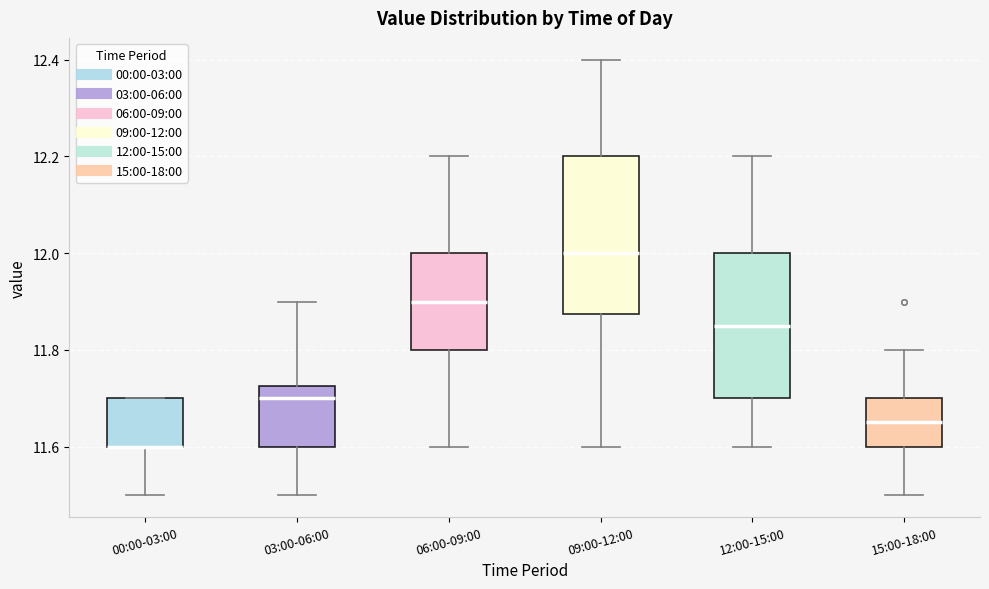

Comparing the boxes themselves (not the whiskers), which one is the tallest?

09:00-12:00